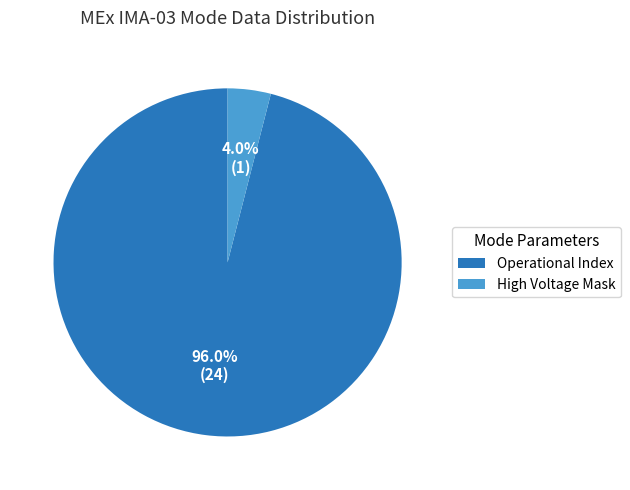

What percentage do High Voltage Mask and Operational Index together represent?

100.0%